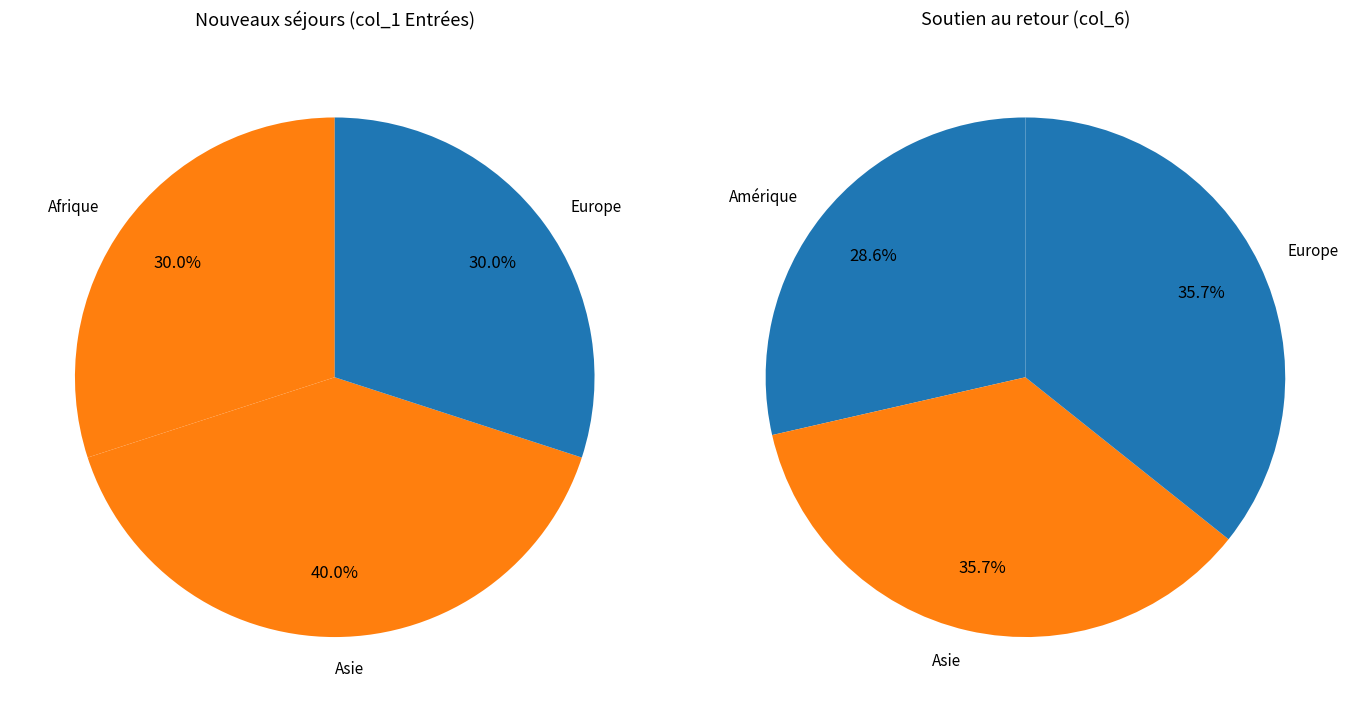

Is it true that Provenance inconnu is 1% of the pie?

False